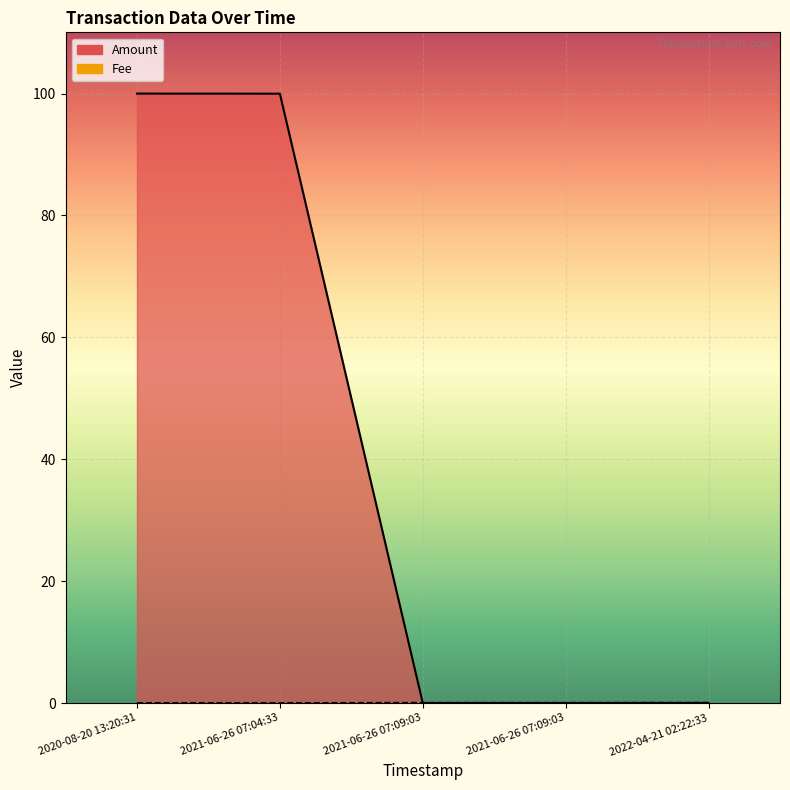

What is the difference between the Amount values at 2020-08-20 13:20:31 and 2021-06-26 07:09:03?

100.0